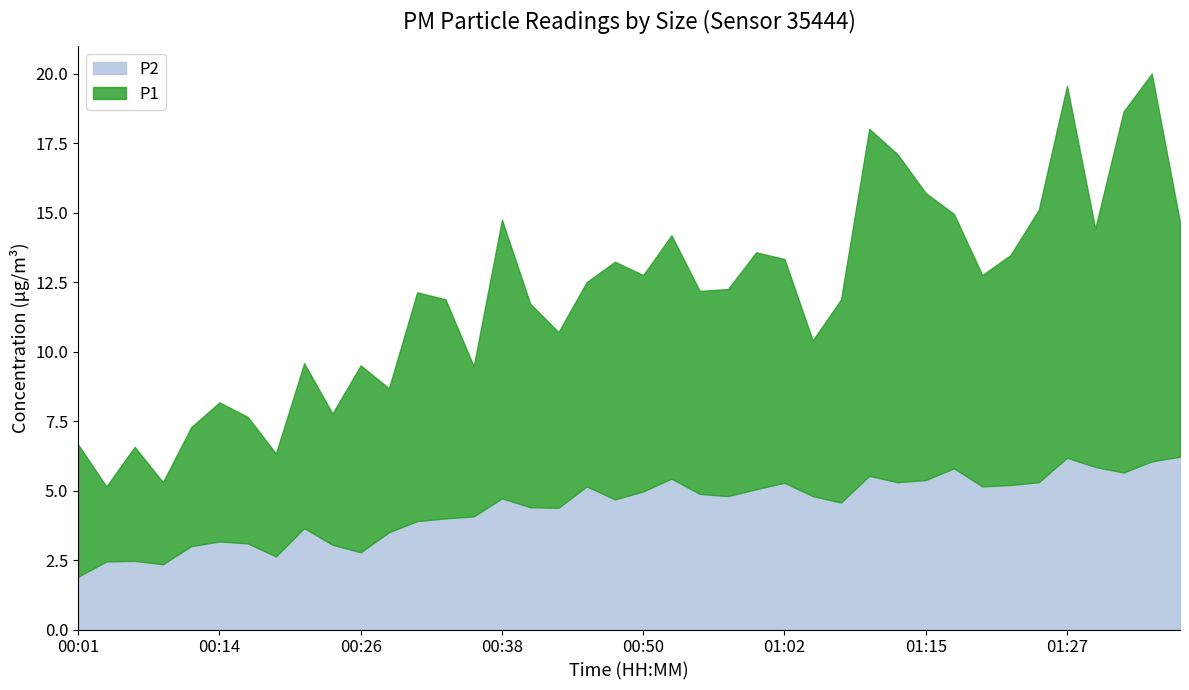

Between 01:00 and 00:31, which is larger?

01:00